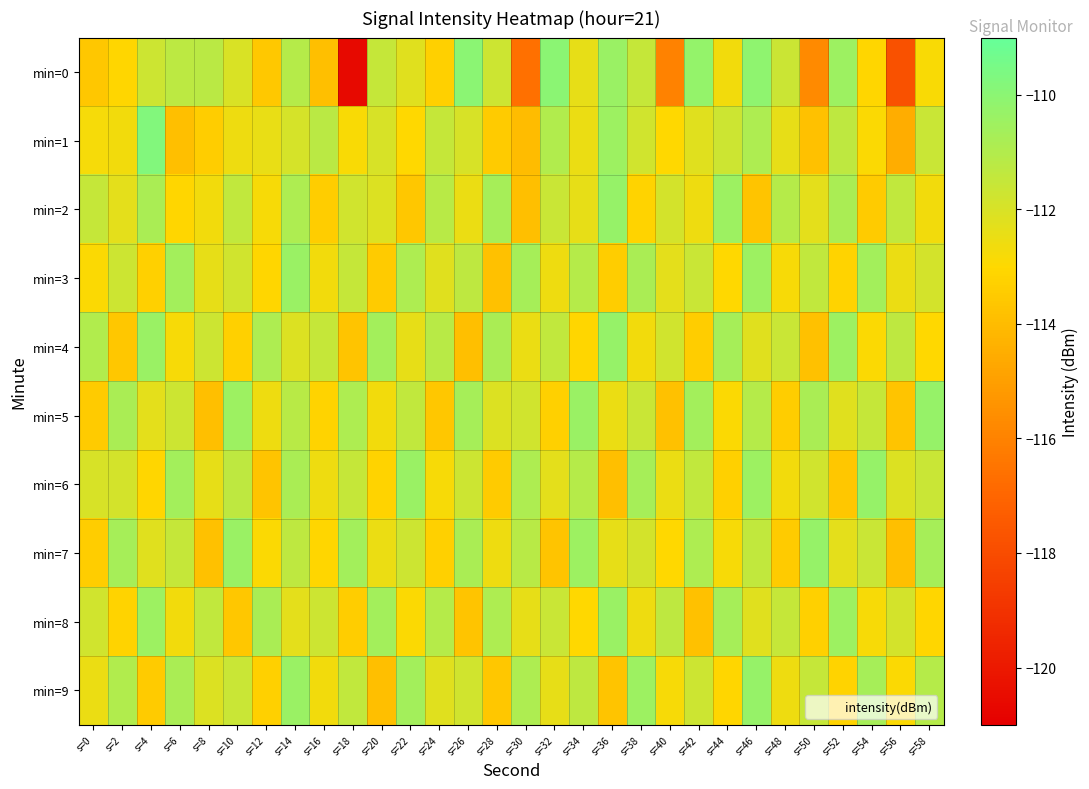

How many data points does each series have?

30